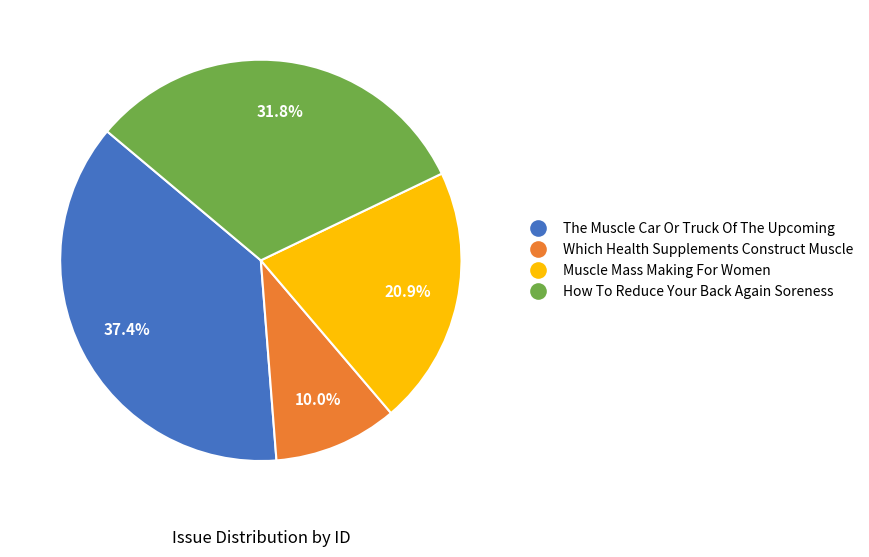

To the nearest percent, what is the difference between the largest and smallest slice percentages?

27%